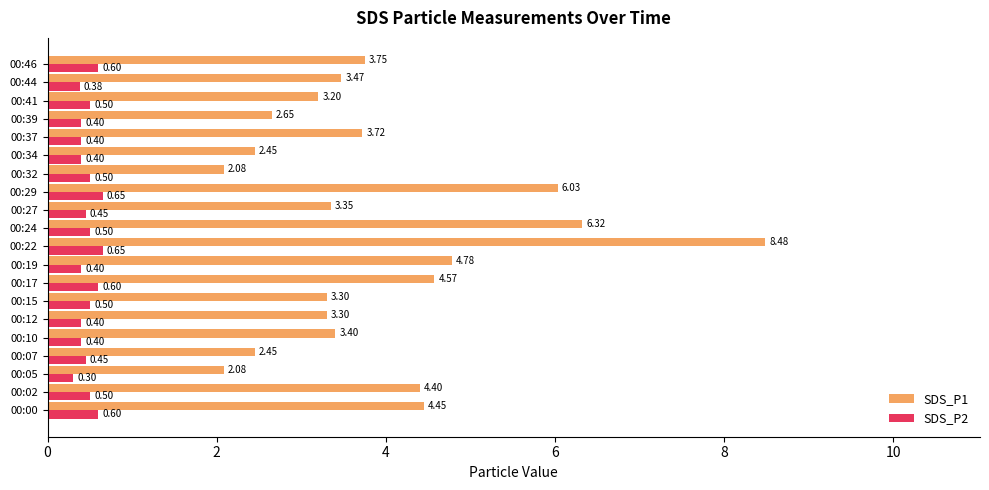

Which series has the largest total across all categories?

SDS_P1